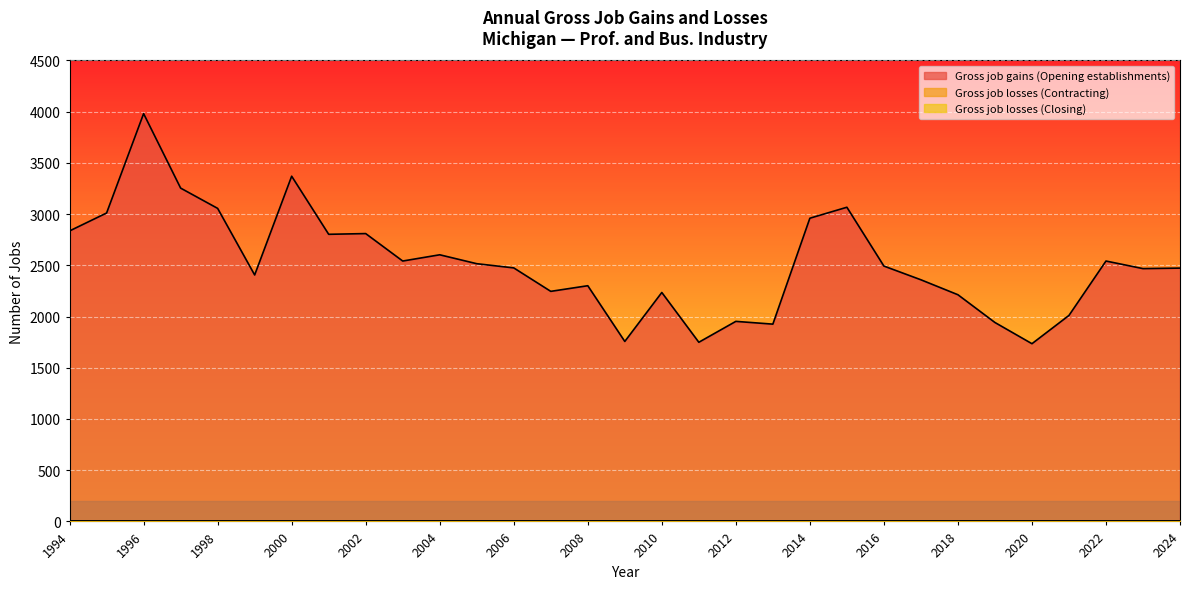

Reading left to right, transcribe all the data shown in this chart.

Gross job gains (Opening establishments): 2836	3011	3981	3254	3056	2406	3370	2803	2810	2542	2603	2516	2475	2246	2301	1757	2235	1749	1953	1926	2960	3067	2493	2359	2213	1942	1735	2011	2542	2468	2473
Gross job losses (Contracting): 0	0	0	0	0	0	0	0	0	0	0	0	0	0	0	0	0	0	0	0	0	0	0	0	0	0	0	0	0	0	0
Gross job losses (Closing): 0	0	0	0	0	0	0	0	0	0	0	0	0	0	0	0	0	0	0	0	0	0	0	0	0	0	0	0	0	0	0